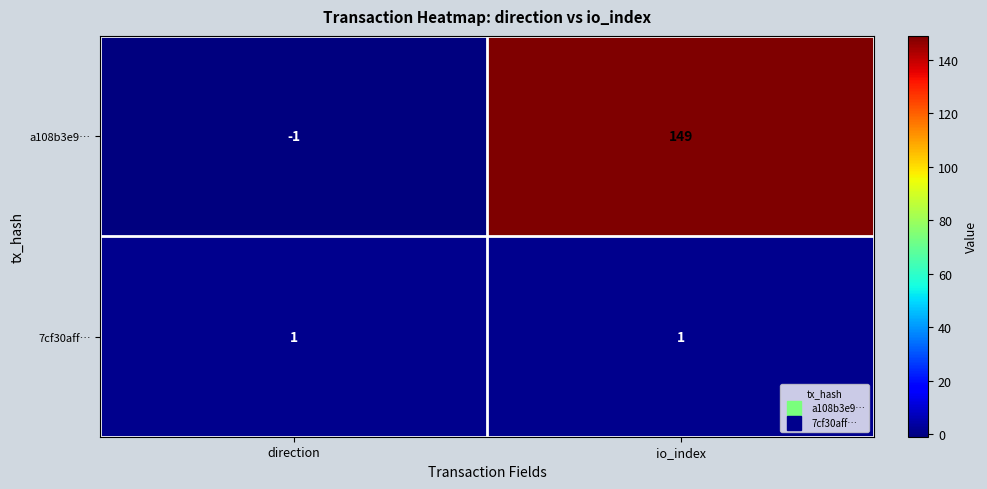

Rank the series by their maximum value, from highest to lowest.

a108b3e9…, 7cf30aff…